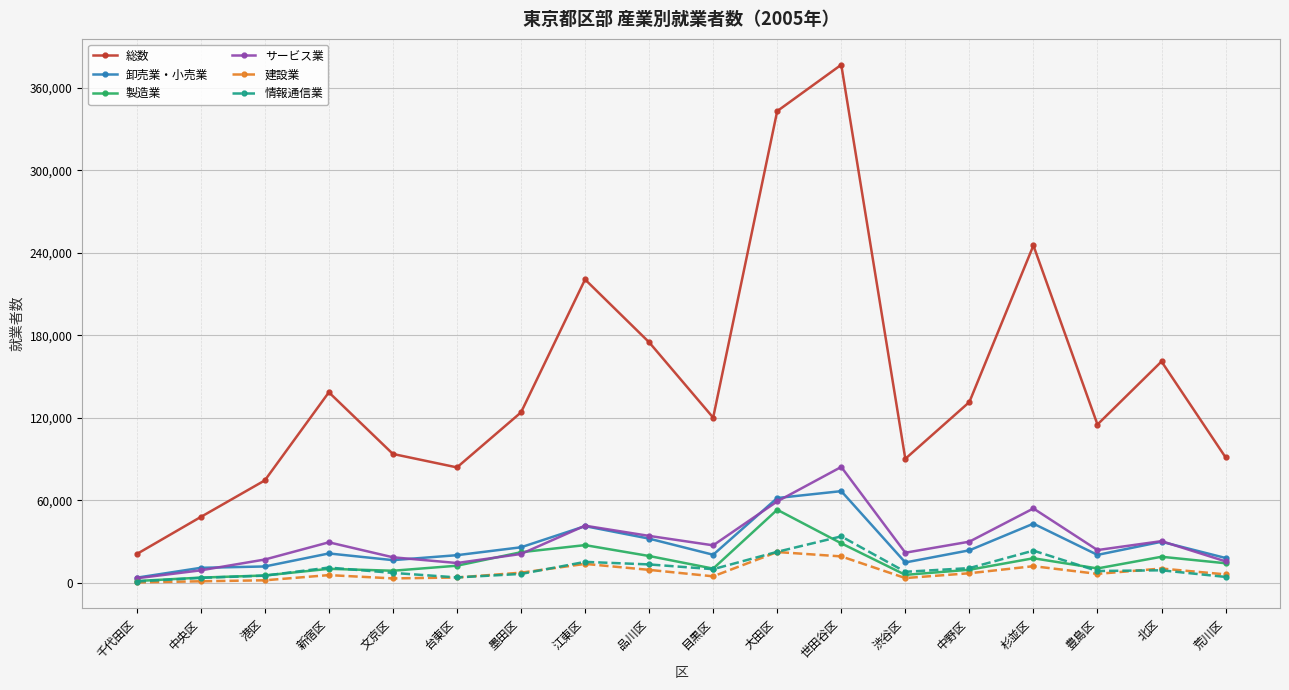

What is the label of the 17th point from the left?

北区